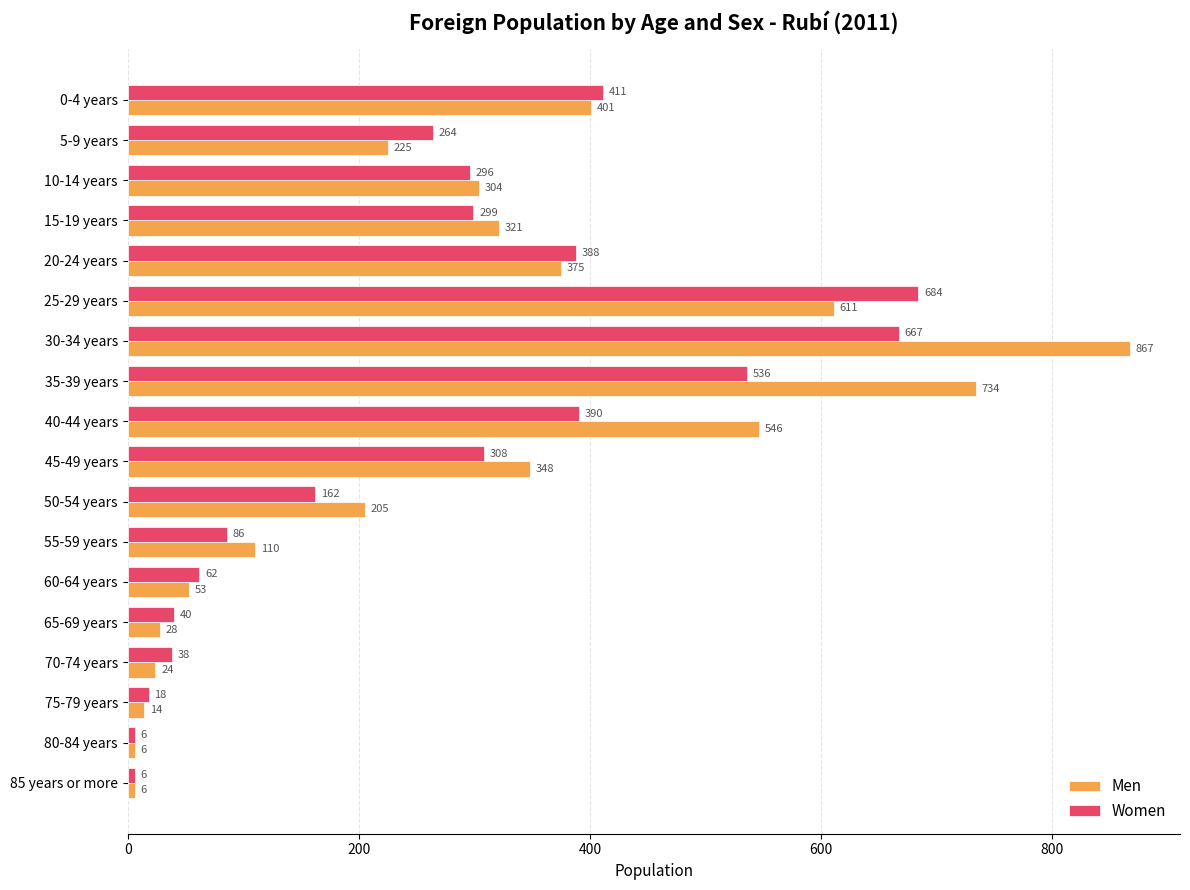

What is the difference between the Women values at 65-69 years and 30-34 years?

627